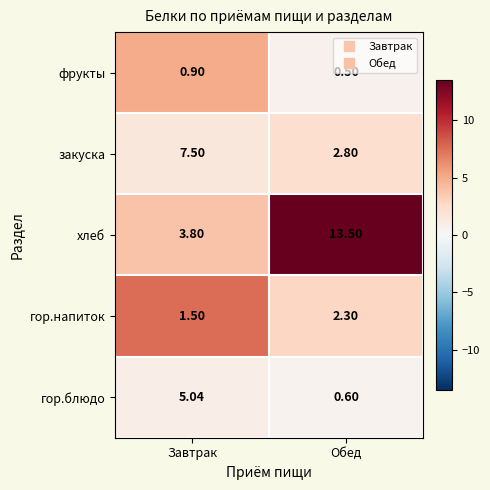

Which series has the largest range (max minus min)?

хлеб